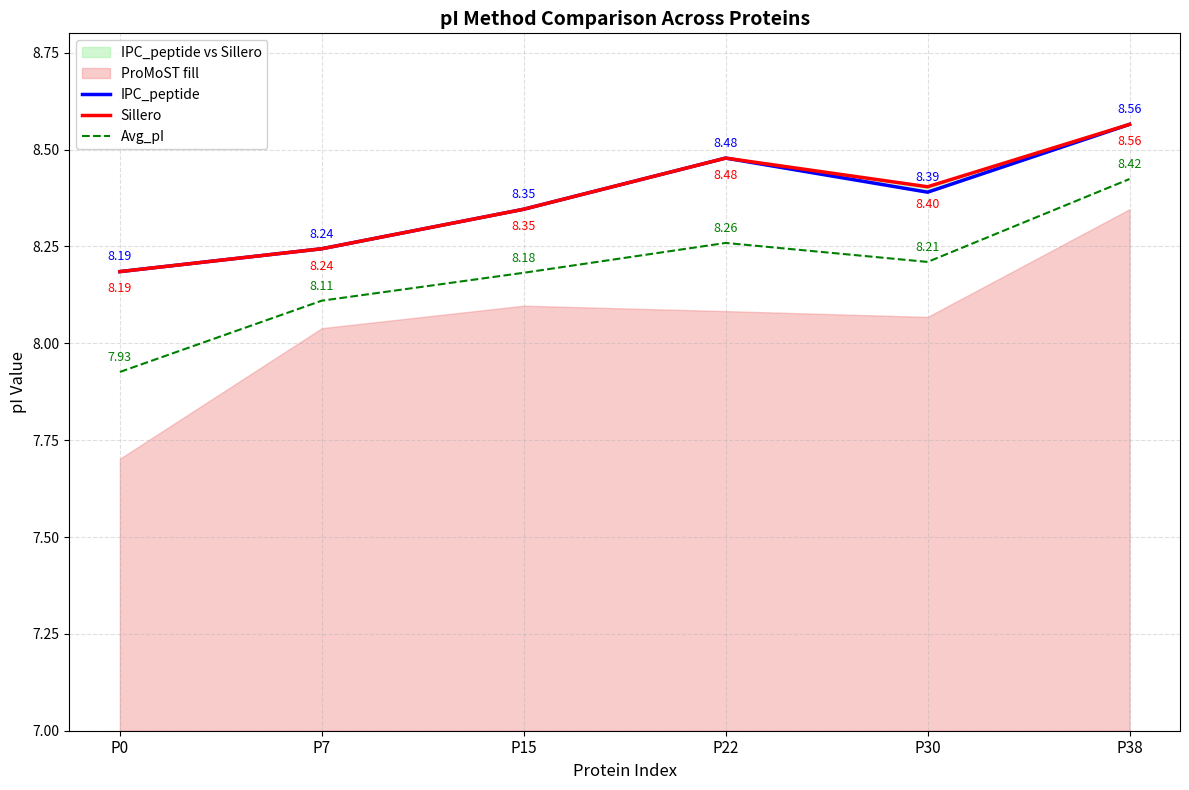

List the labels in order of Sillero value, largest first.

P38, P22, P30, P15, P7, P0